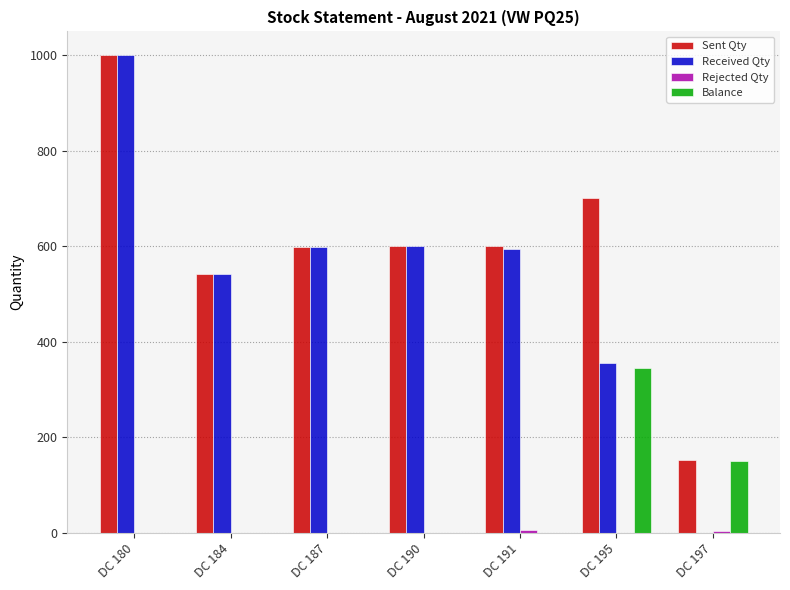

True or false: Balance has a value of 0 at DC 180.

True